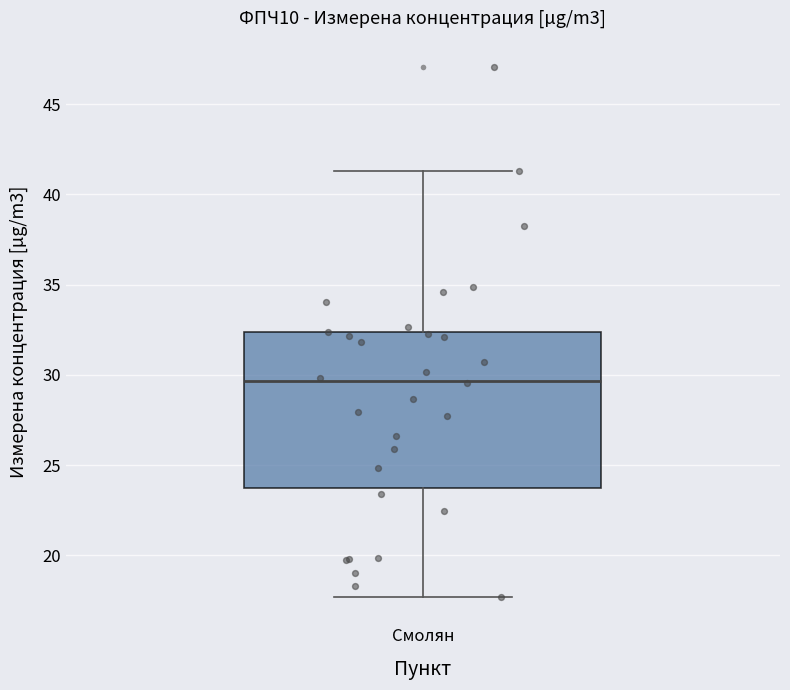

Transcribe this box plot: give where the median line is, the range the box spans, and where the two whiskers end, as read against the y-axis. The values are not printed on the chart, so give them approximately, as read against the axis.

median 29.5, box 23.5 to 32.5, whiskers 17.5 to 41.5